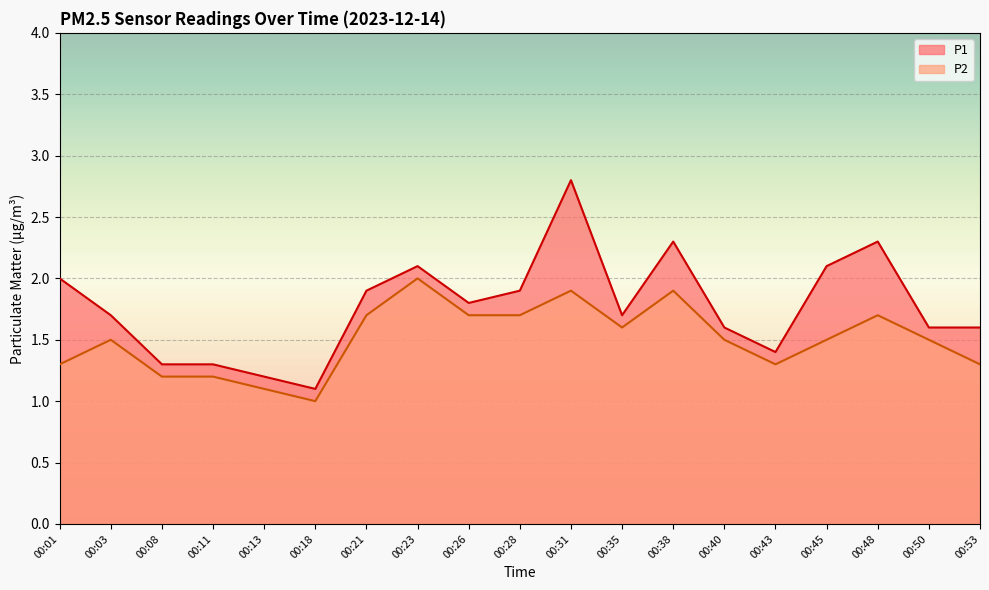

The P2 series shows 2.5 at 00:31. True or false?

False